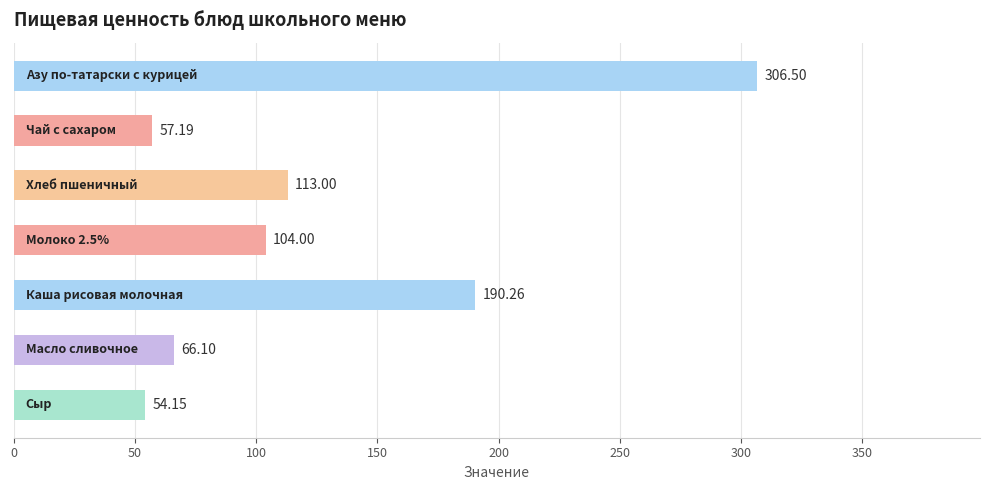

What is the difference between the second highest and second lowest values?

133.1